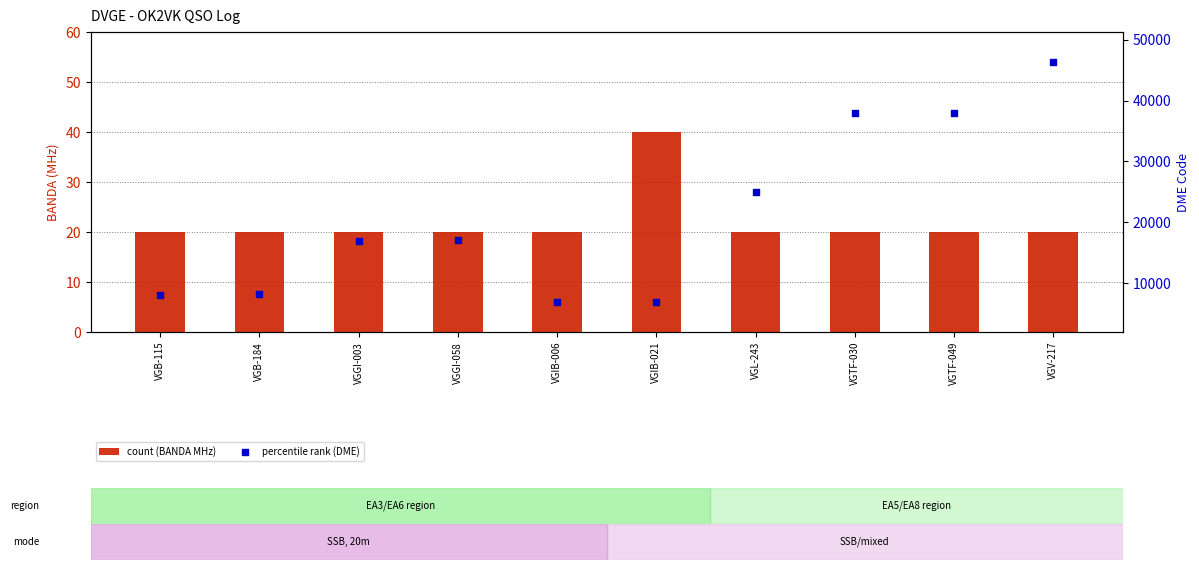

What is the total value across all series at VGV-217?

46270